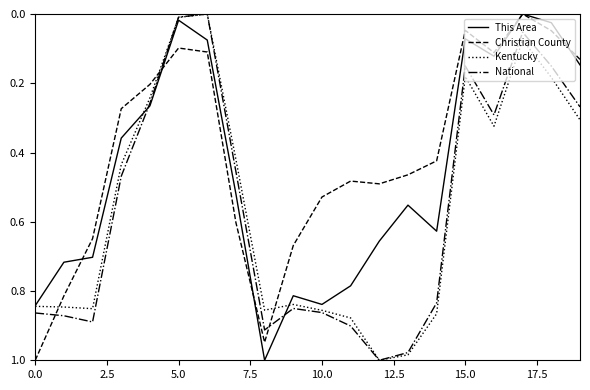

What are all the series names shown in the legend?

This Area, Christian County, Kentucky, National